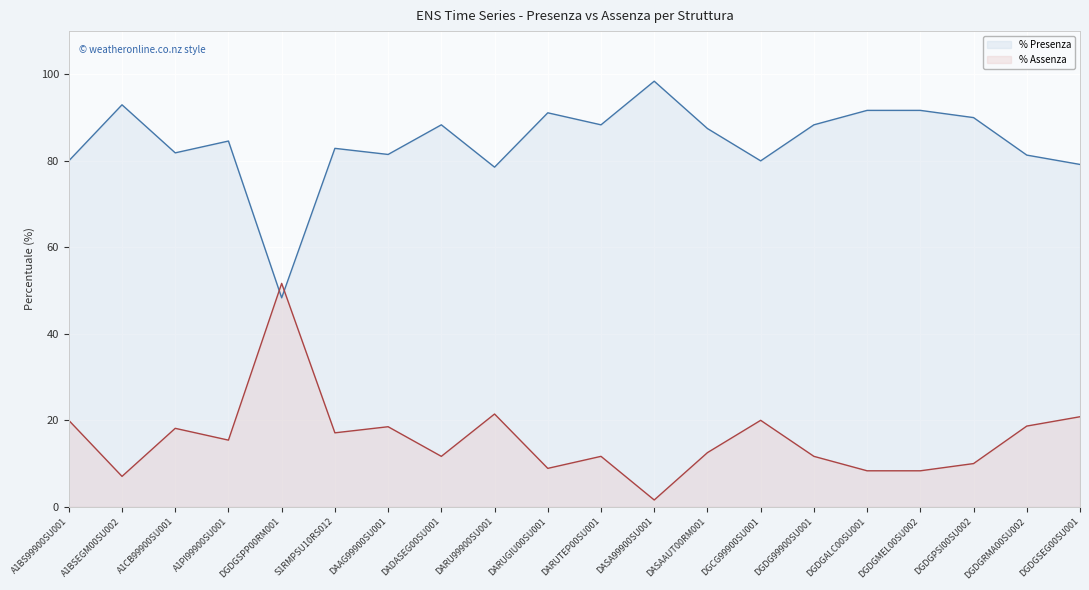

Rank the series by their maximum value, from lowest to highest.

% Assenza, % Presenza